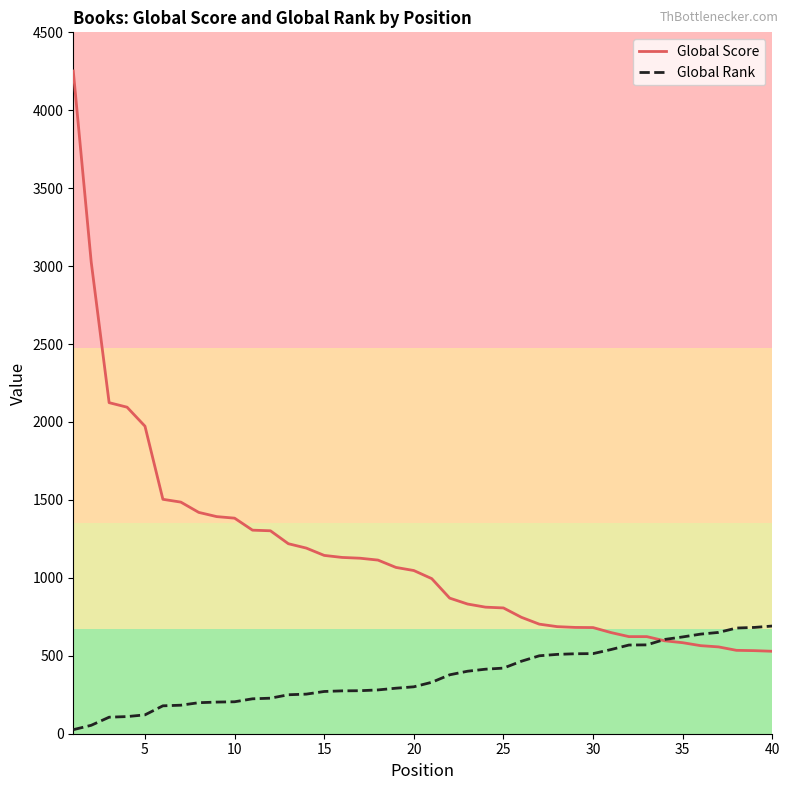

Which series has the largest total across all categories?

Global Score